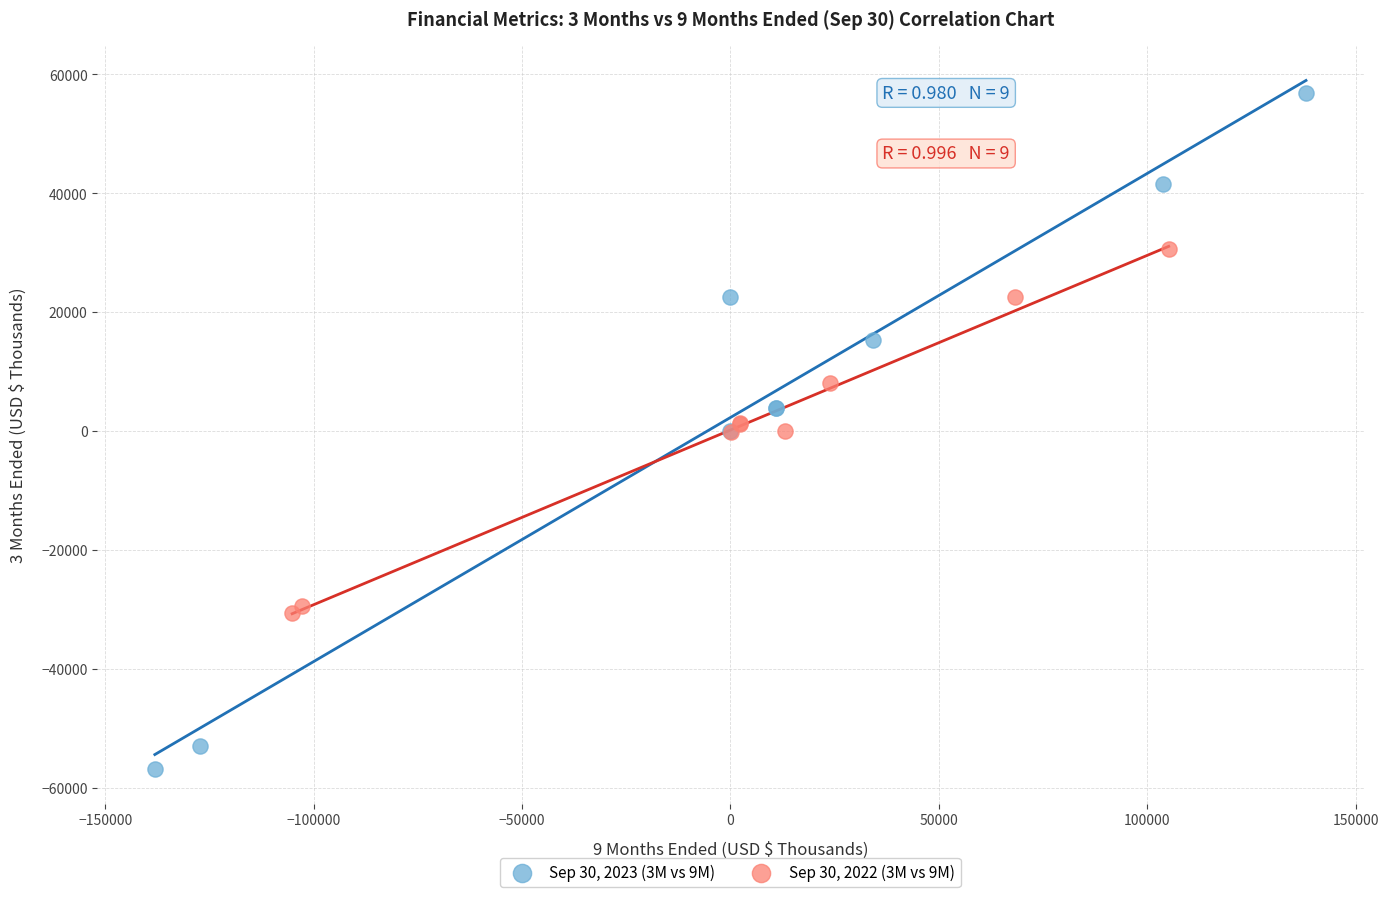

Which series has the largest Y range (max minus min)?

Sep 30, 2023 (3M vs 9M)